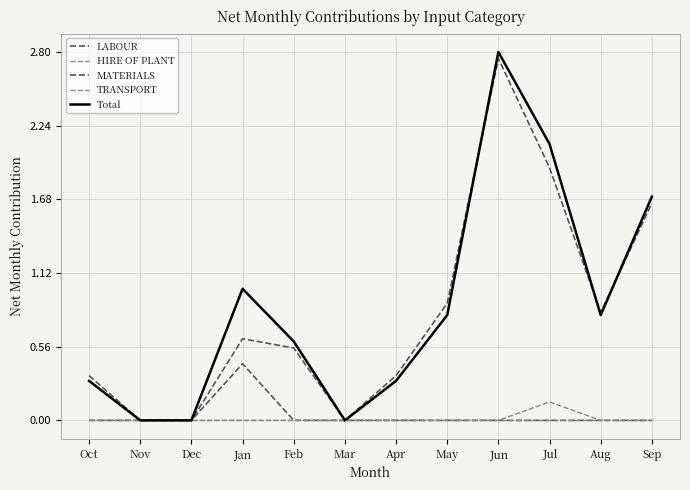

What is the difference between the second highest and minimum values in the MATERIALS series?

1.9